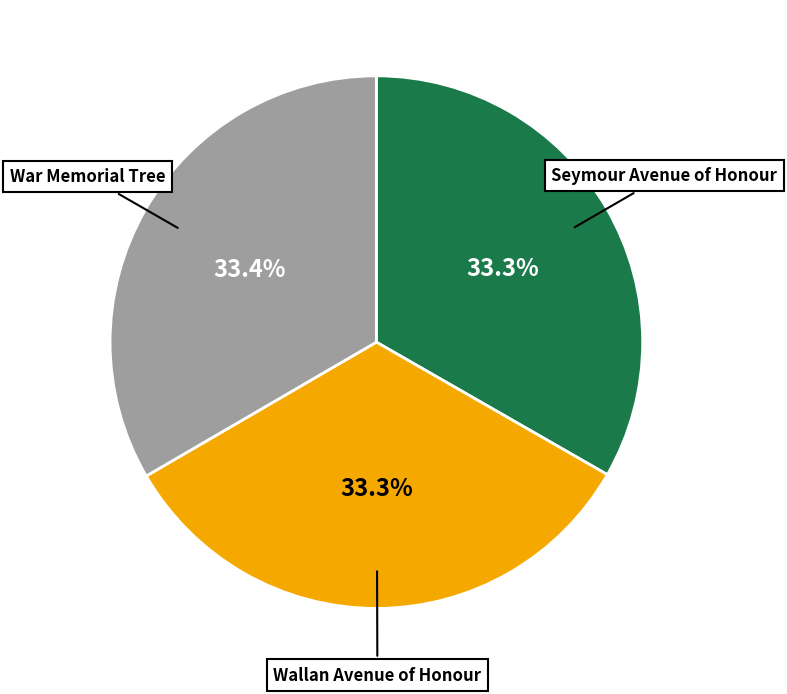

Is Seymour Avenue of Honour the majority of the pie?

No